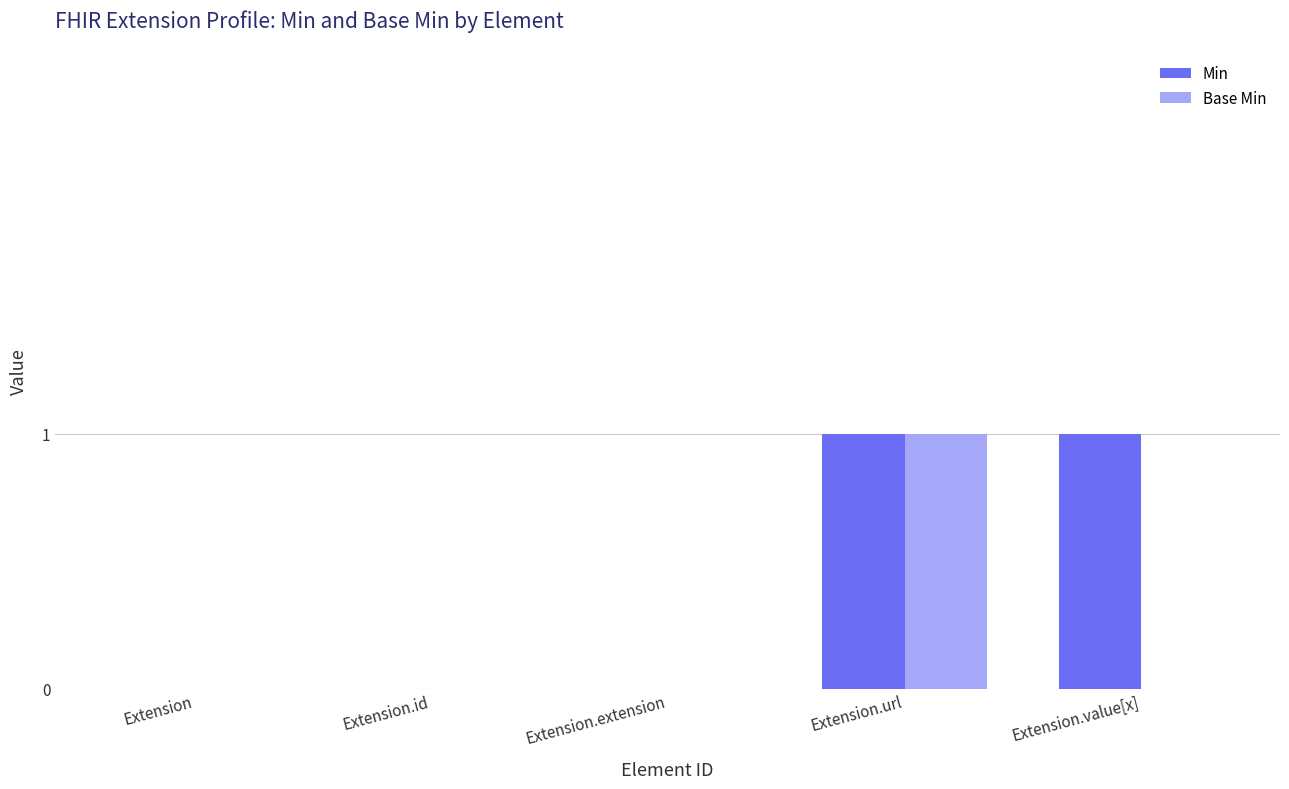

True or false: Base Min has a value of 0 at Extension.

True